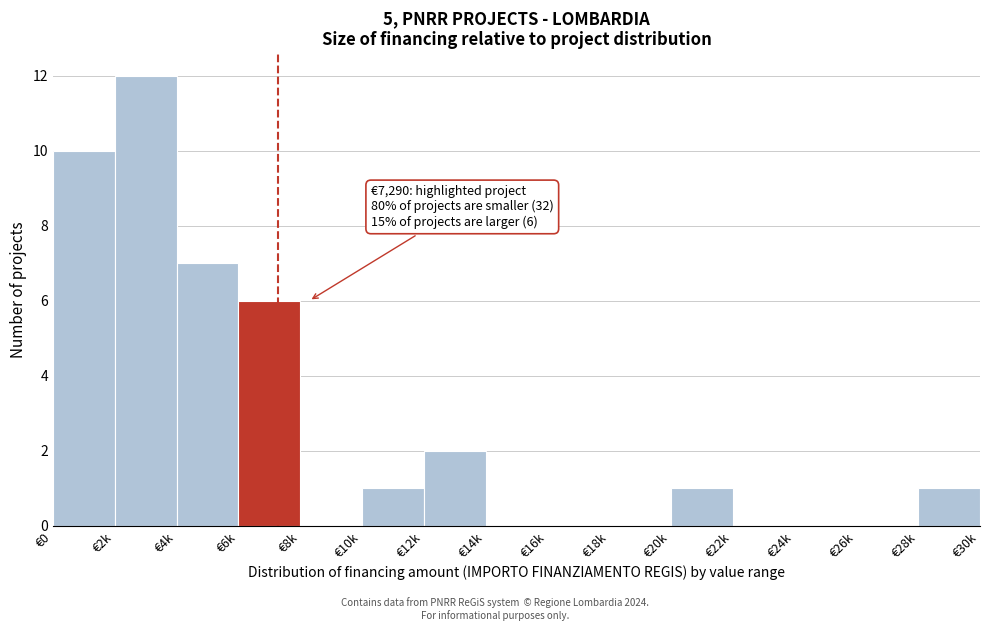

Reading left to right, transcribe all the data shown in this chart.

€0=10	€2k=12	€4k=7	€6k=6	€8k=0	€10k=1	€12k=2	€14k=0	€16k=0	€18k=0	€20k=1	€22k=0	€24k=0	€26k=0	€28k=1